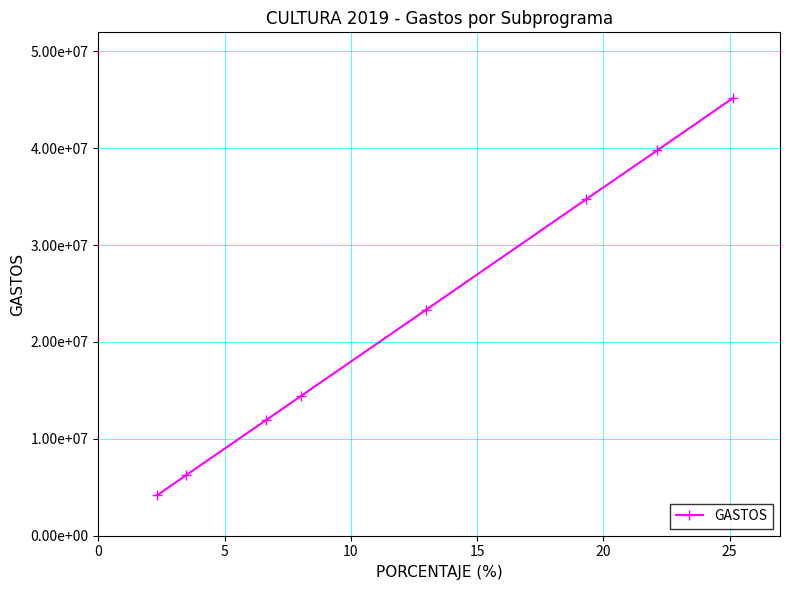

Is this an area chart (filled region under the line)?

No